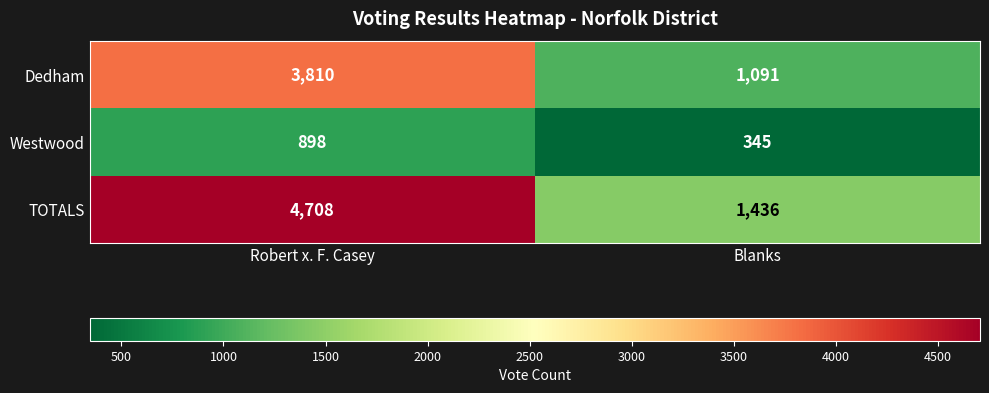

Count the number of categories in the chart.

2